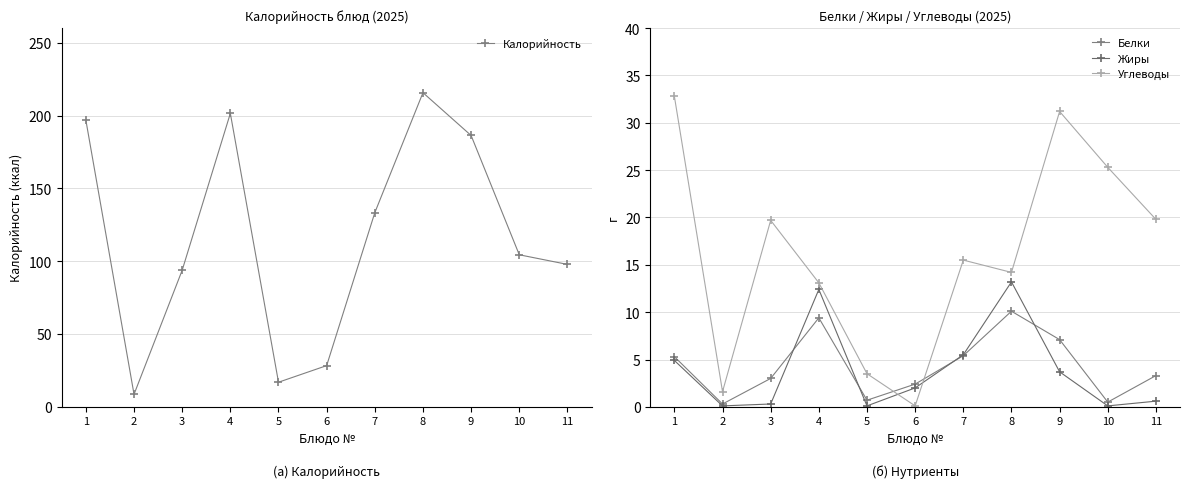

True or false: Белки and Калорийность cross at least once.

False